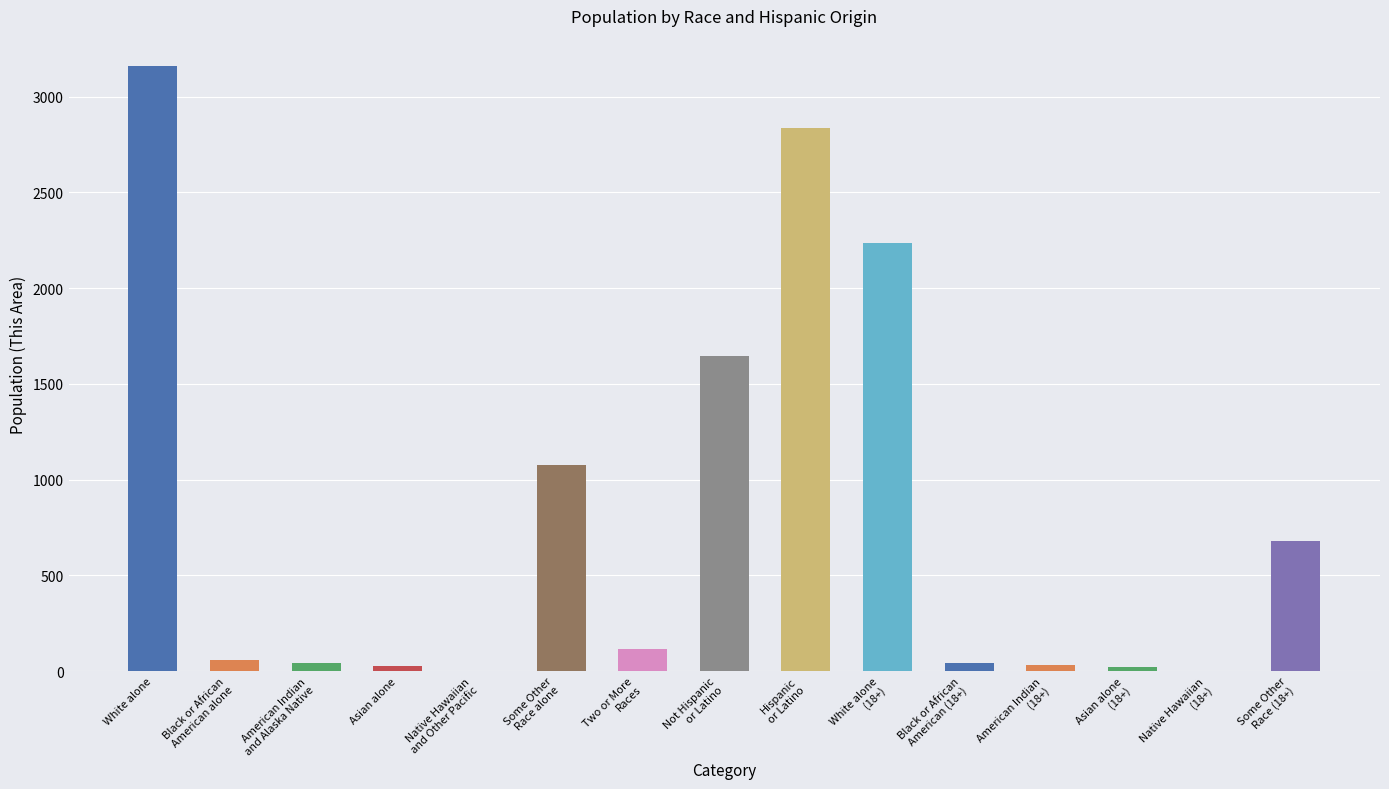

Which label corresponds to the largest value in the chart?

White alone